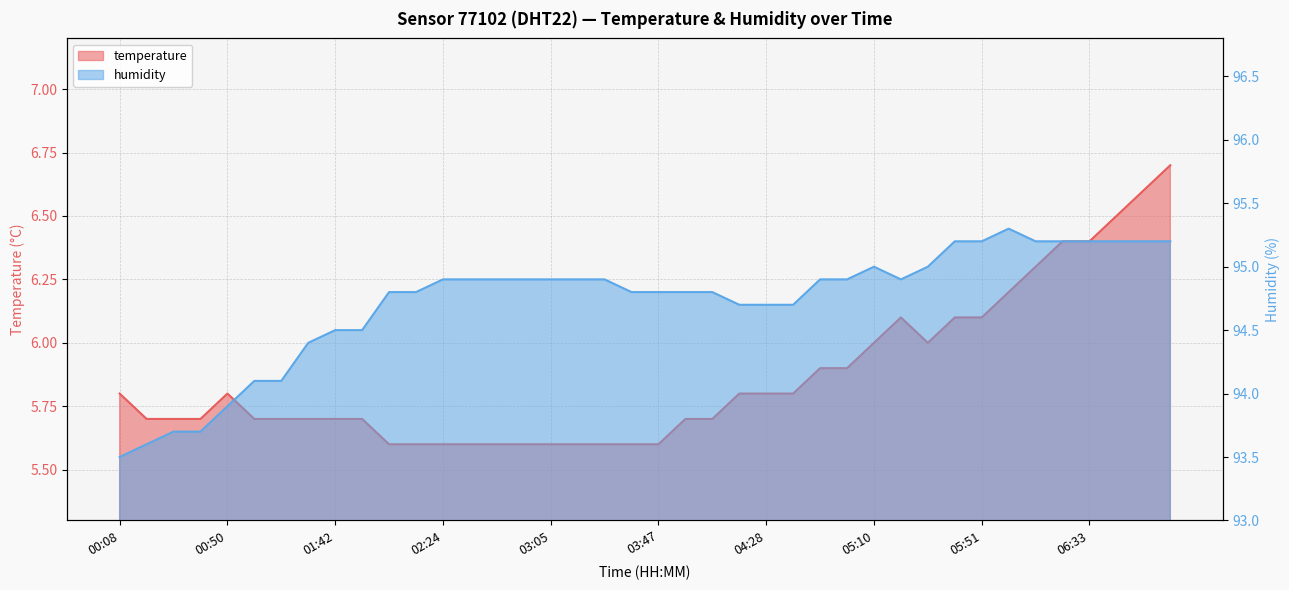

What is the highest value of the humidity series?

95.3